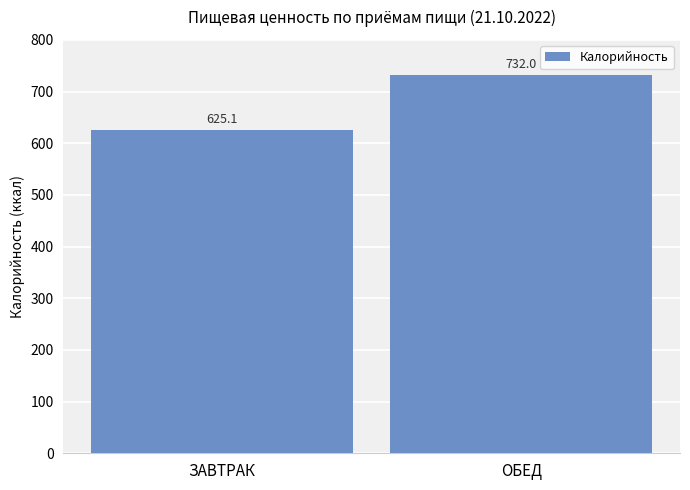

Count the number of data series in this chart.

1